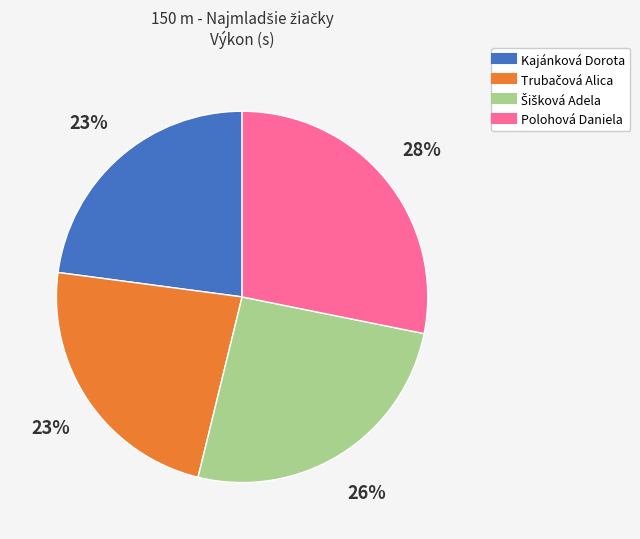

To the nearest percent, what portion does Kajánková Dorota represent?

23%